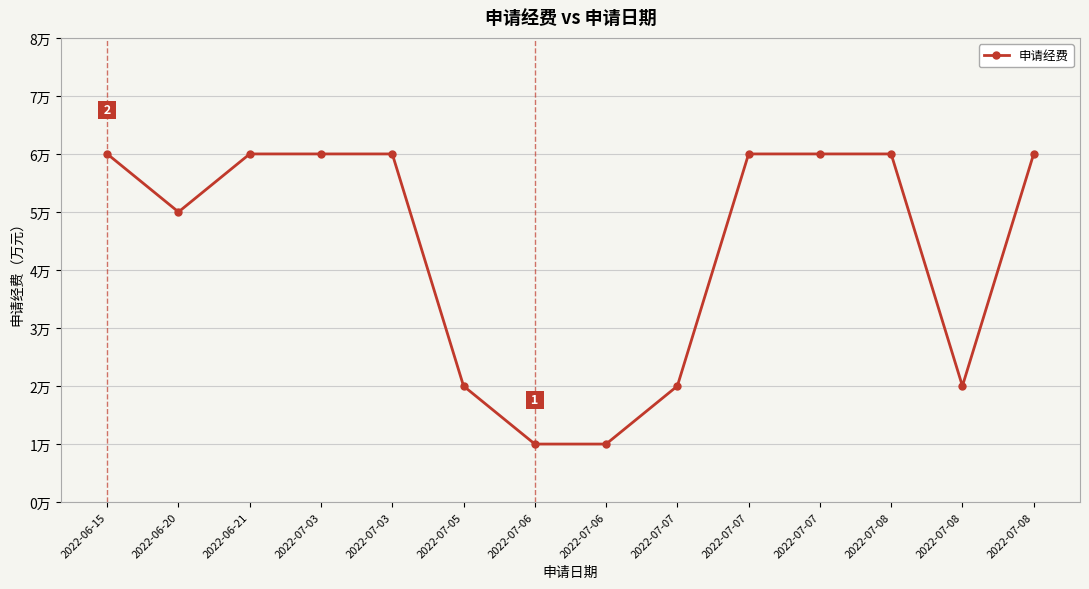

List the labels in order of value, largest first.

2022-06-15, 2022-06-21, 2022-07-03, 2022-07-03, 2022-07-07, 2022-07-07, 2022-07-08, 2022-07-08, 2022-06-20, 2022-07-05, 2022-07-07, 2022-07-08, 2022-07-06, 2022-07-06